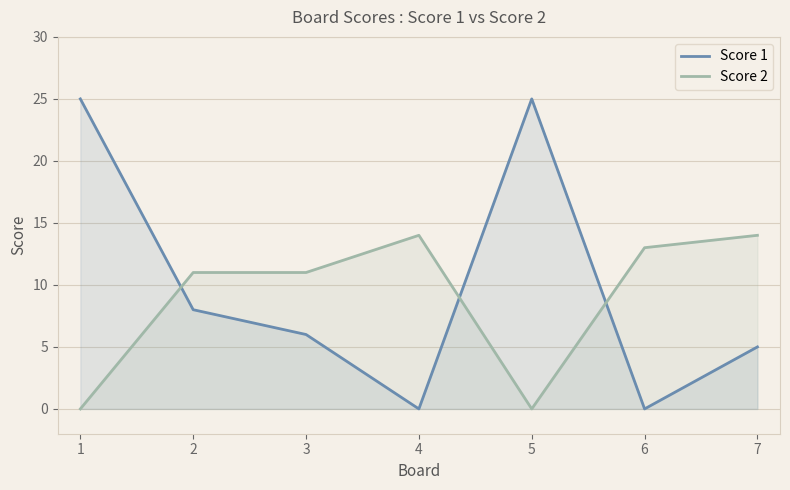

What is the sum of all Score 1 values?

69